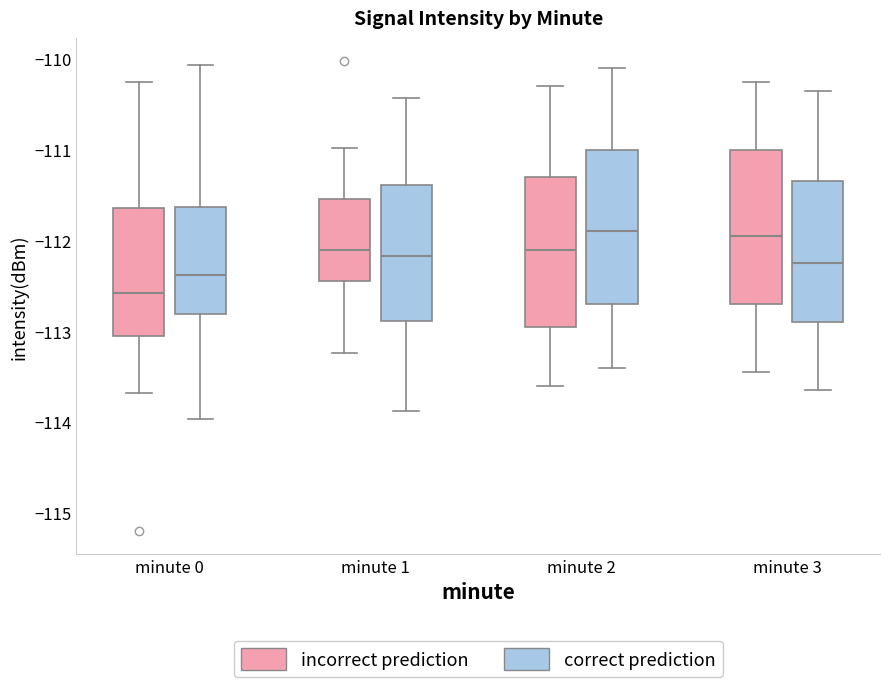

Reading left to right, transcribe this box plot: for each box, give where its median line is, the range the box spans, and where its two whiskers end, as read against the y-axis. The values are not printed on the chart, so give them approximately, as read against the axis.

minute 0 (incorrect prediction): median -112.6, box -113.1 to -111.6, whiskers -113.7 to -110.3
minute 0 (correct prediction): median -112.4, box -112.8 to -111.6, whiskers -114.0 to -110.1
minute 1 (incorrect prediction): median -112.1, box -112.4 to -111.5, whiskers -113.2 to -111.0
minute 1 (correct prediction): median -112.2, box -112.9 to -111.4, whiskers -113.9 to -110.4
minute 2 (incorrect prediction): median -112.1, box -112.9 to -111.3, whiskers -113.6 to -110.3
minute 2 (correct prediction): median -111.9, box -112.7 to -111.0, whiskers -113.4 to -110.1
minute 3 (incorrect prediction): median -111.9, box -112.7 to -111.0, whiskers -113.4 to -110.2
minute 3 (correct prediction): median -112.2, box -112.9 to -111.3, whiskers -113.6 to -110.3